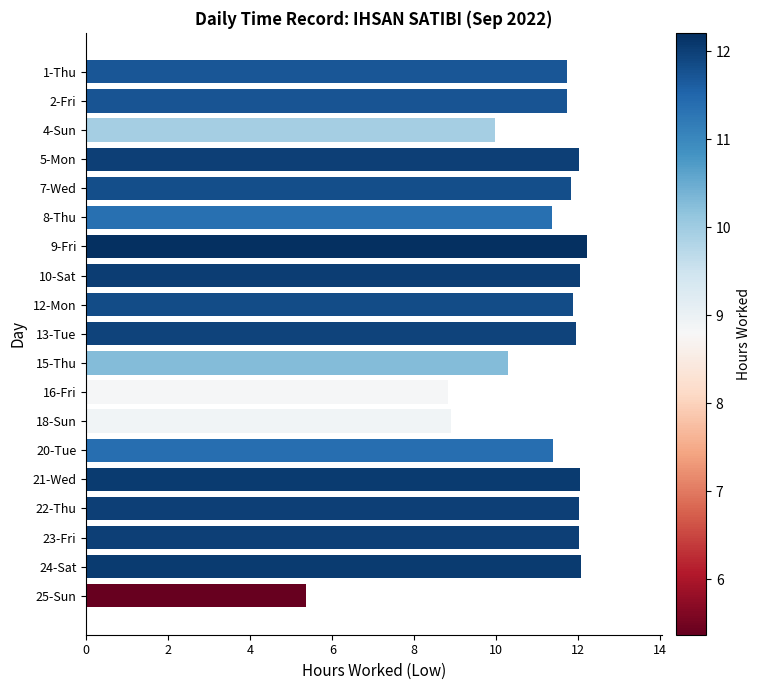

What is the difference between the maximum and second lowest values?

3.4